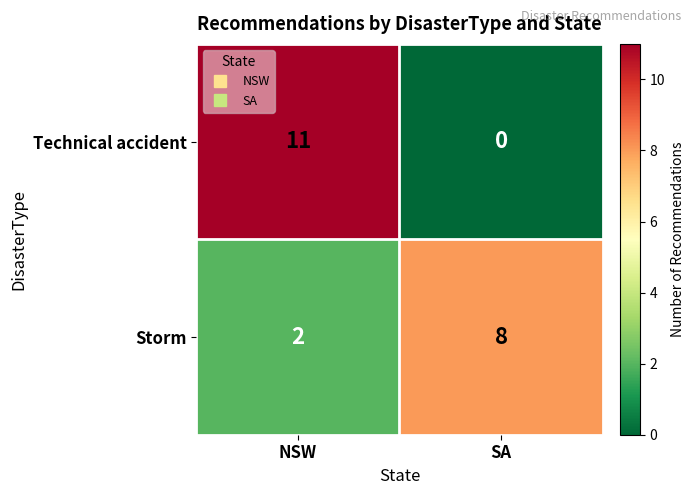

Reading left to right, extract all data points from this chart.

Technical accident: NSW=11	SA=0
Storm: NSW=2	SA=8